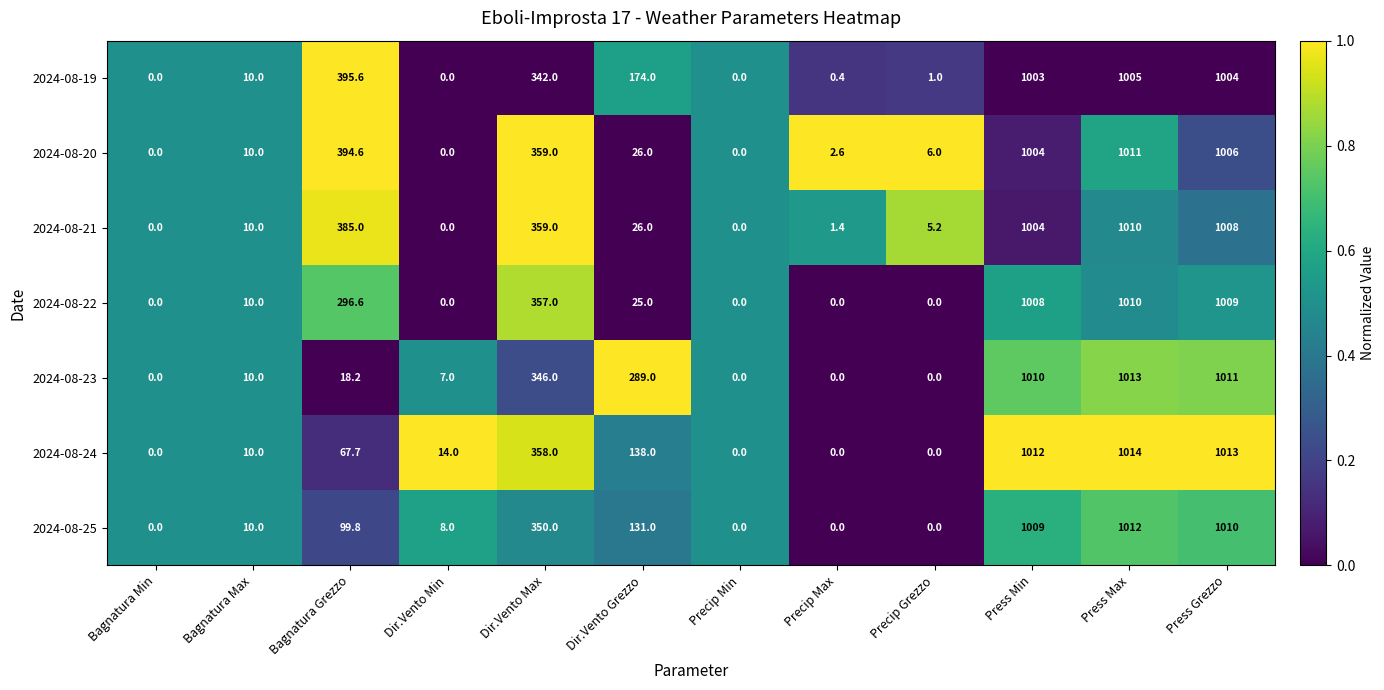

At how many categories does at least one series exceed 726?

3